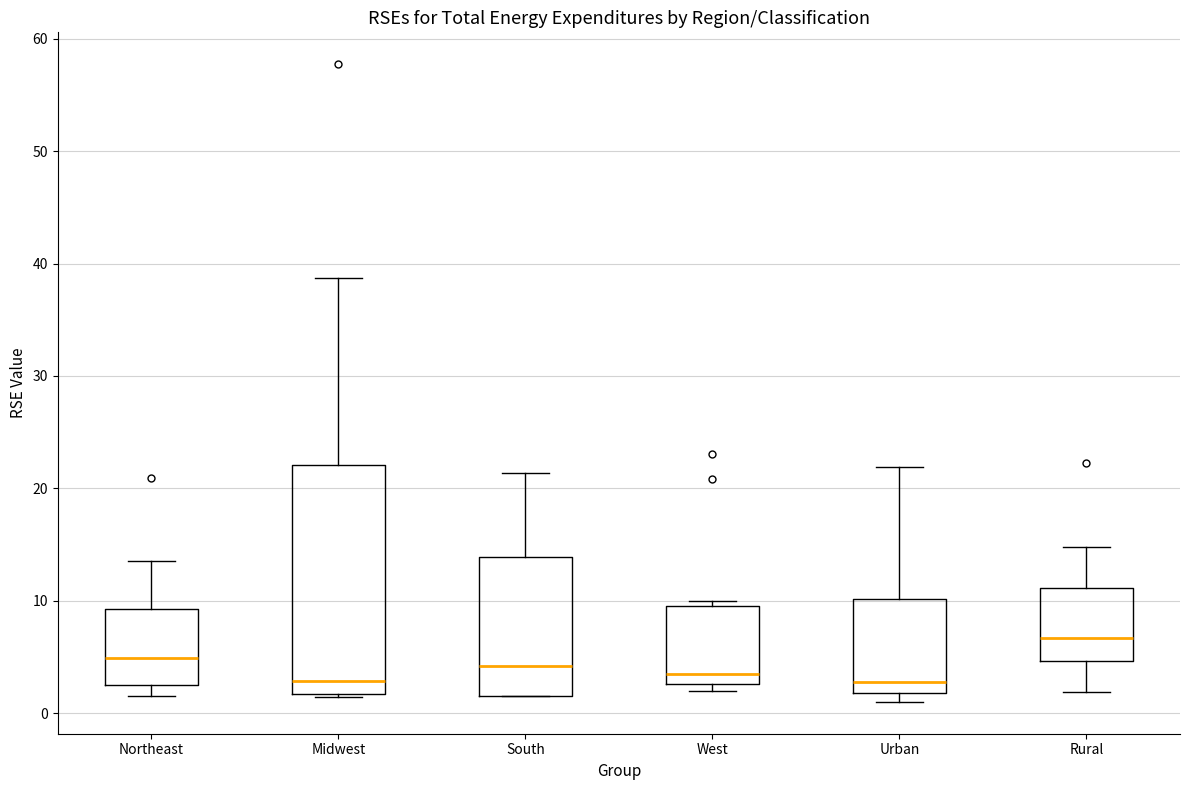

Reading left to right, read every box against the y-axis: the position of its median line, the range the box covers, and the ends of its whiskers. The values are not printed on the chart, so give them approximately, as read against the axis.

Northeast: median 5, box 3 to 9, whiskers 2 to 14
Midwest: median 3, box 2 to 22, whiskers 1 to 39
South: median 4, box 2 to 14, whiskers 2 to 21
West: median 3 (just above the box's lower edge), box 3 to 10, whiskers 2 to 10 (just above the box's upper edge)
Urban: median 3, box 2 to 10, whiskers 1 to 22
Rural: median 7, box 5 to 11, whiskers 2 to 15